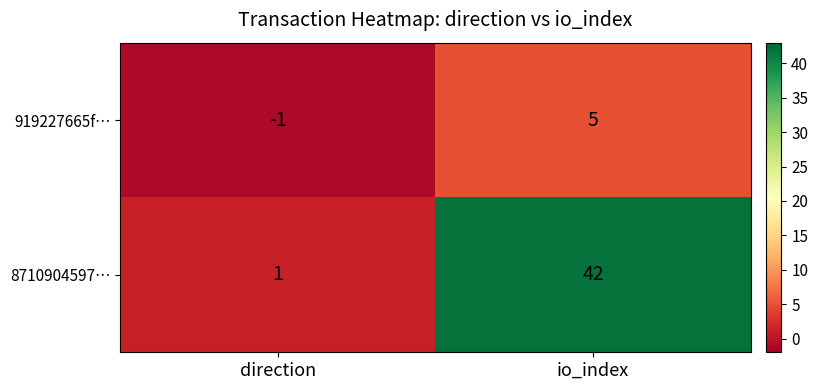

What is the difference between the 919227665f… values at io_index and direction?

6